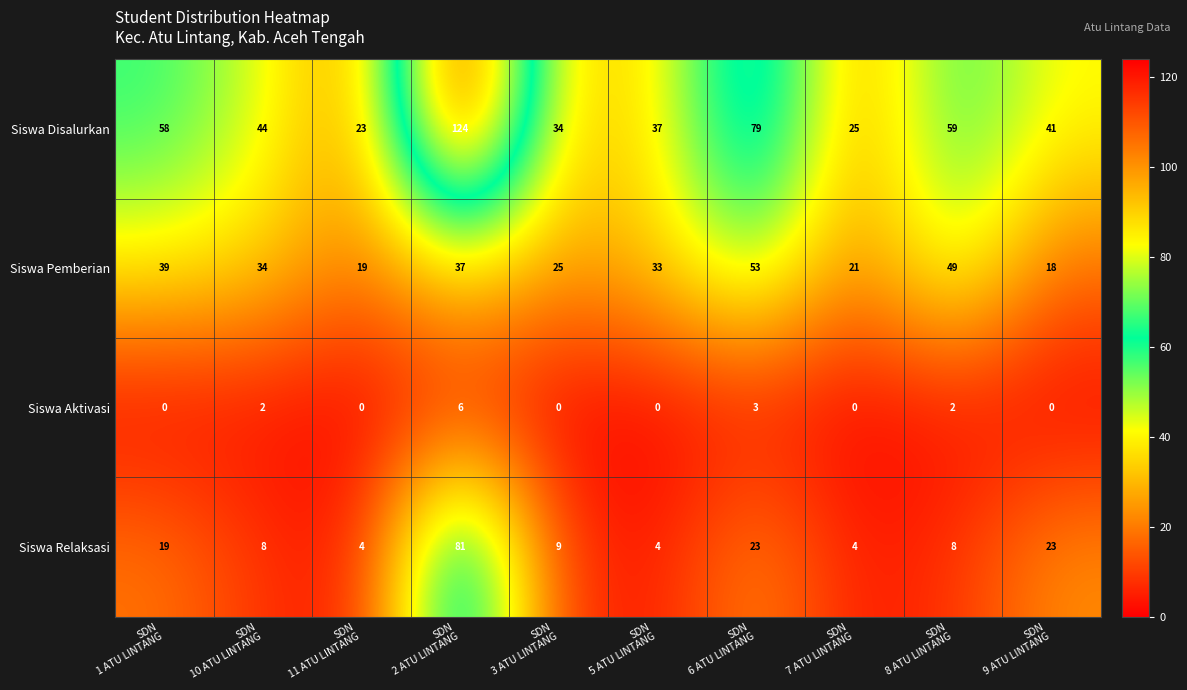

Count the number of categories in the chart.

10